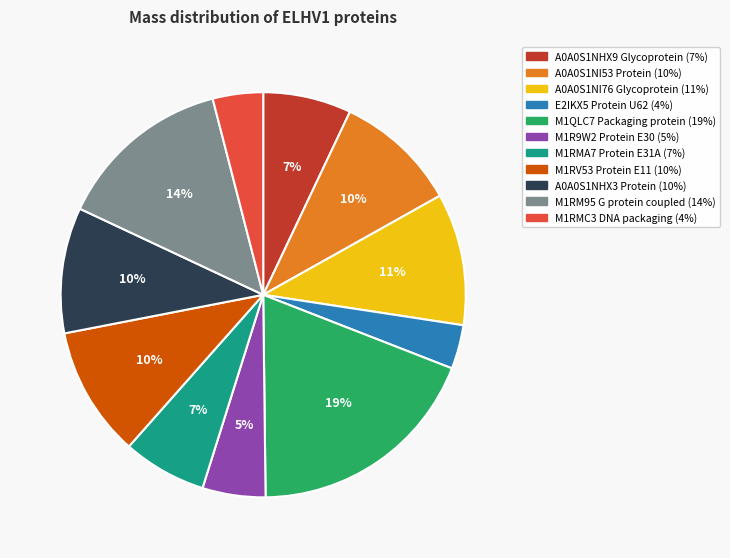

Is the sum of E2IKX5 Protein U62 and M1R9W2 Protein E30 greater than half?

No